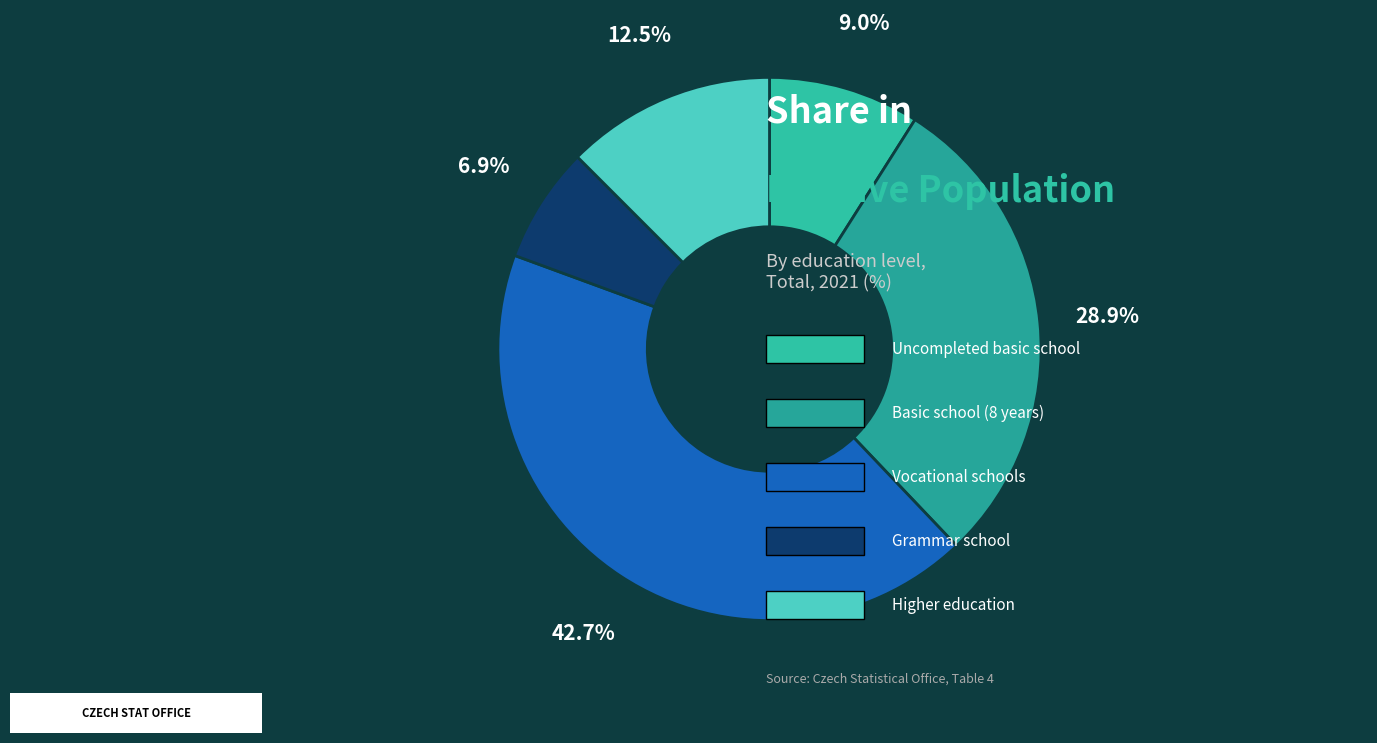

How many segments does this pie chart have?

5